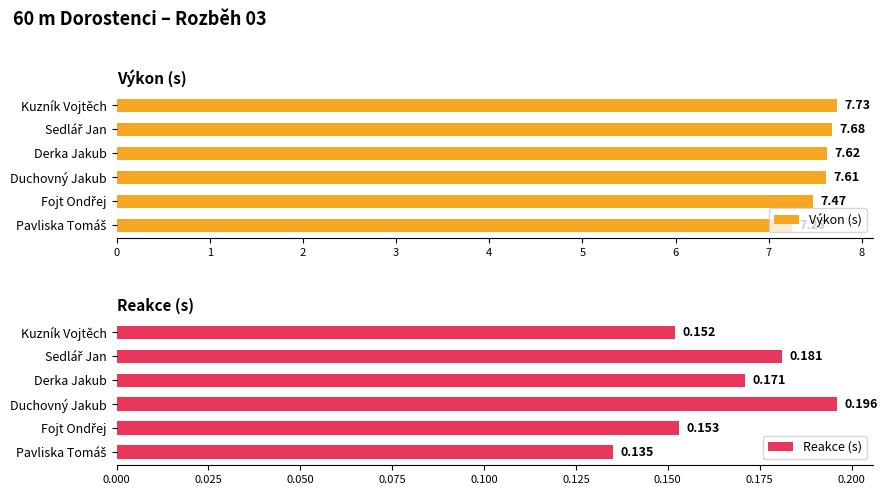

What is the difference between the maximum and second lowest values in the Výkon (s) series?

0.3